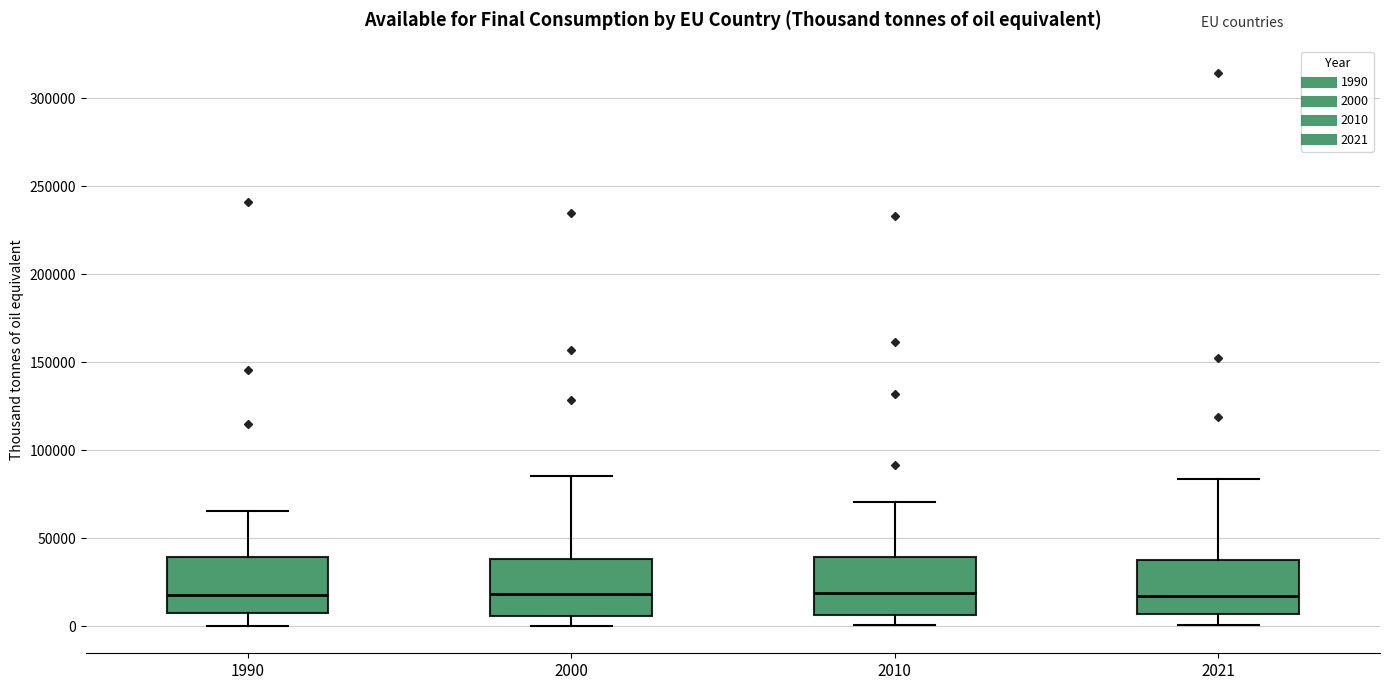

Where is the lower edge of the box at x = 2000 on the y-axis? The values are not printed on the chart, so give them approximately, as read against the axis.

5000